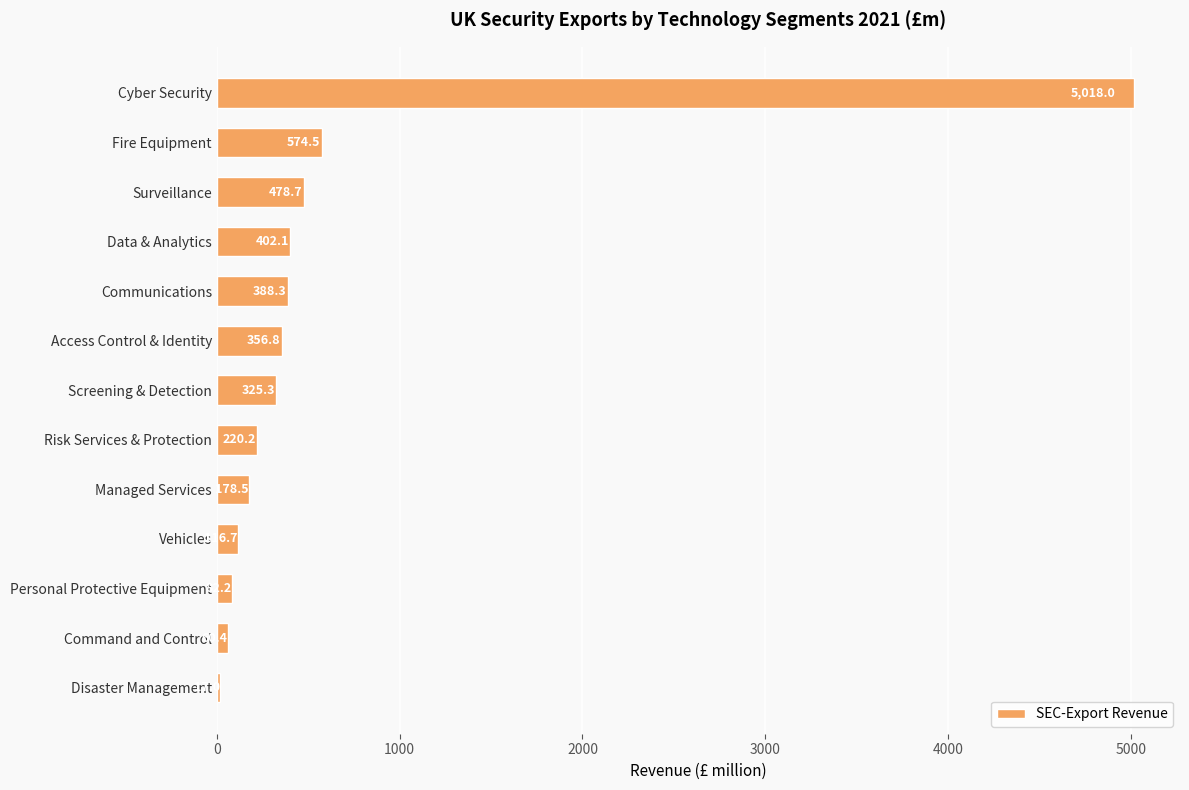

Which has a higher value, Vehicles or Communications?

Communications